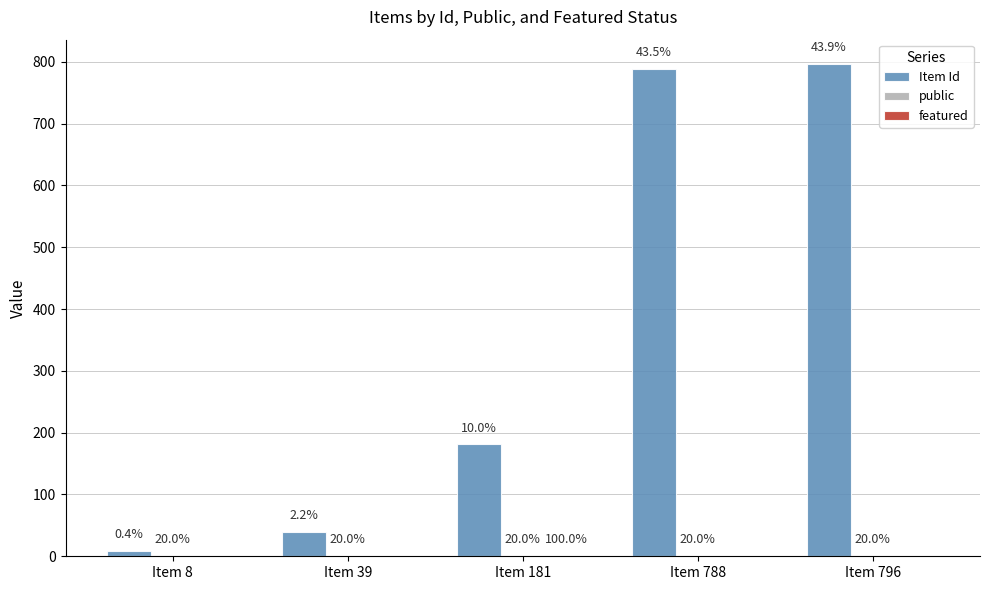

At which category is the sum across all series the highest?

Item 796